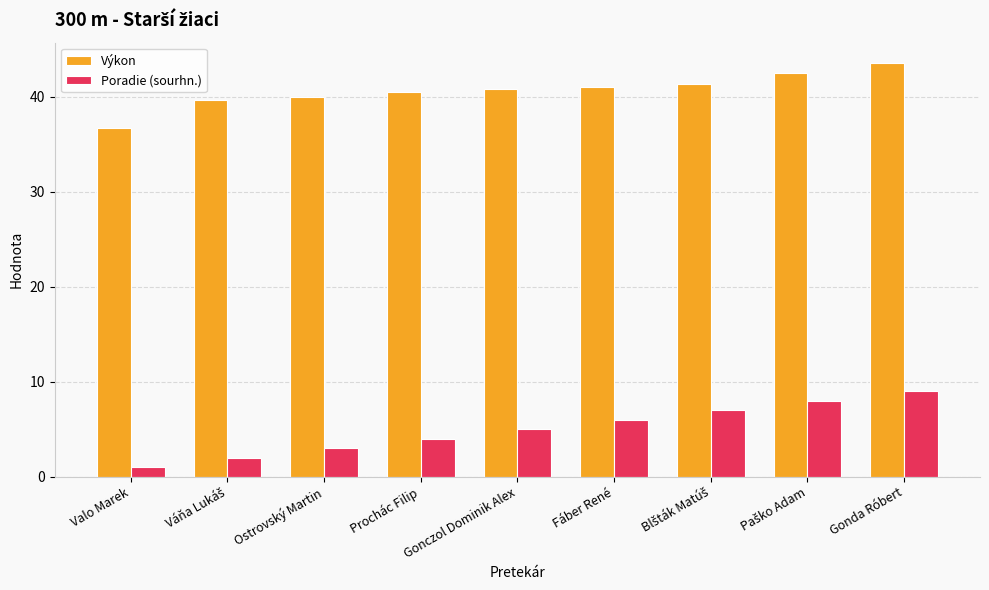

What are all the series names shown in the legend?

Výkon, Poradie (sourhn.)